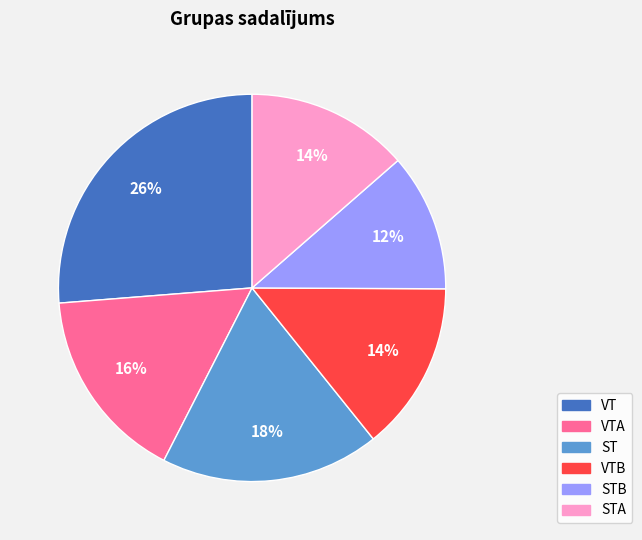

Which slice is the largest?

VT